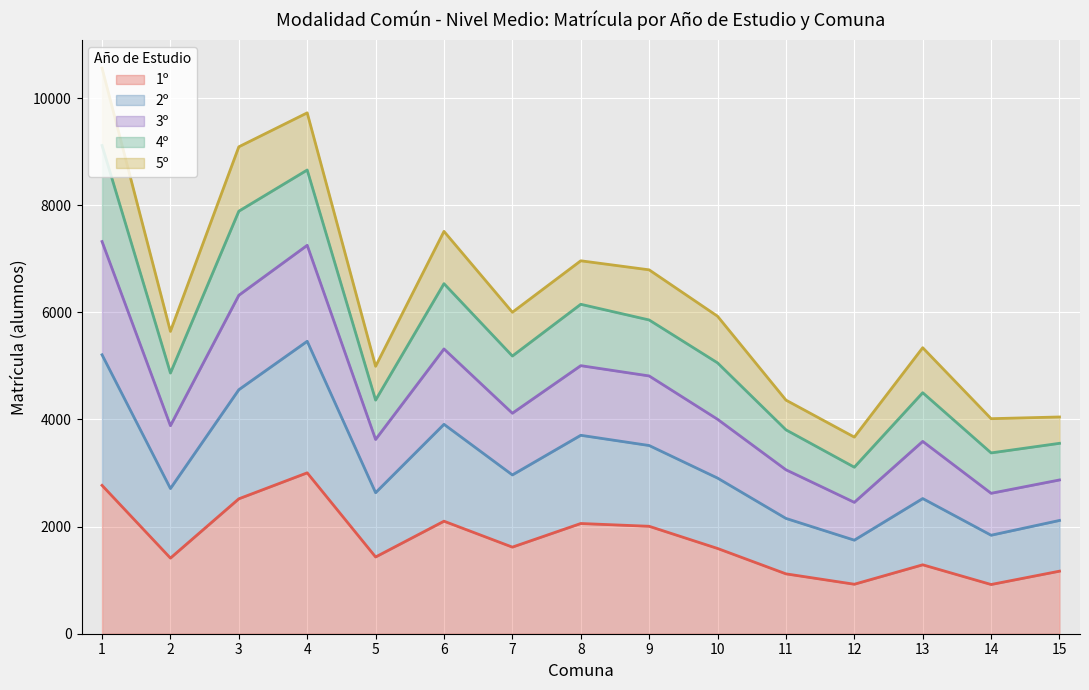

What is the lowest value of the 1º series?

919